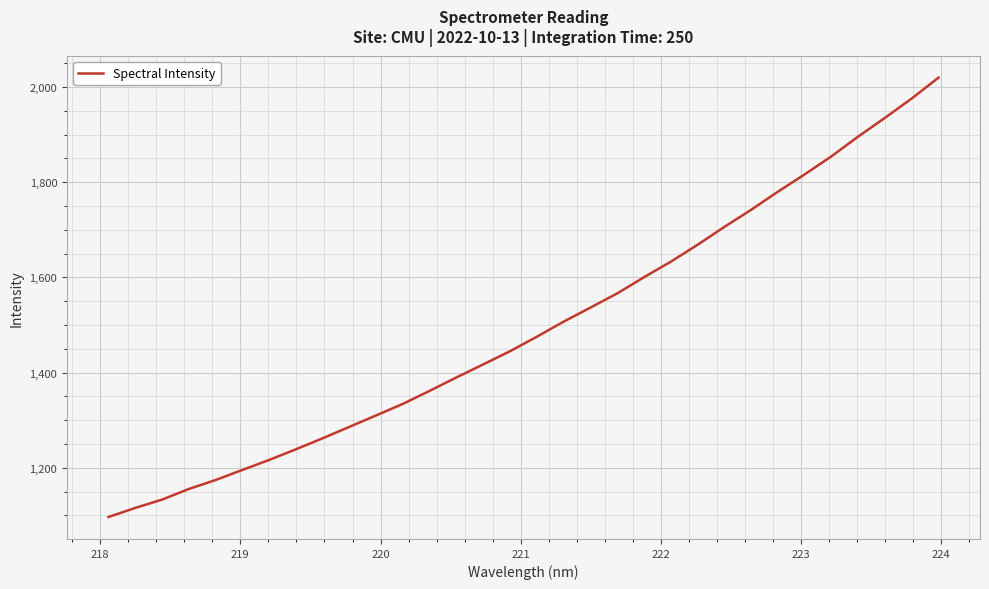

What is the difference between the maximum and minimum values?

922.9